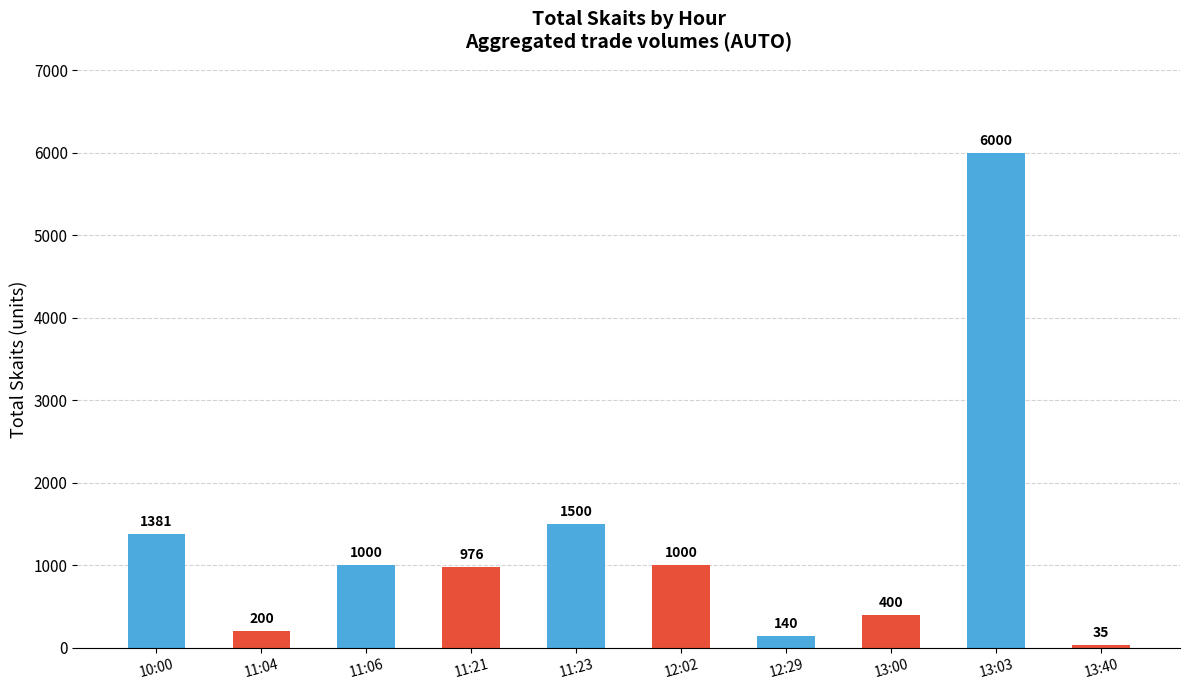

What is the ratio of the value at 12:02 to the value at 11:21?

1.0